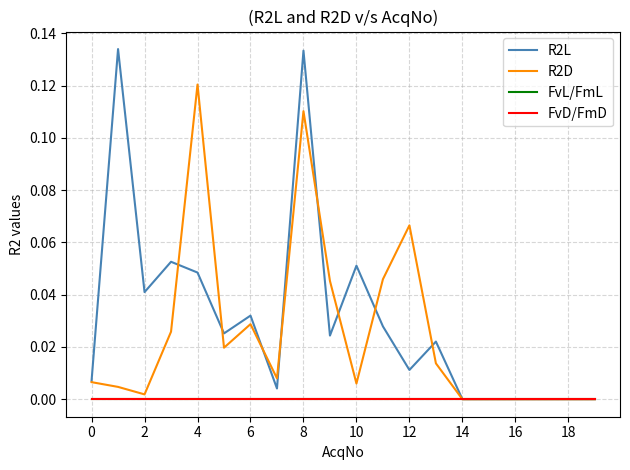

Is this an area chart (filled region under the line)?

No